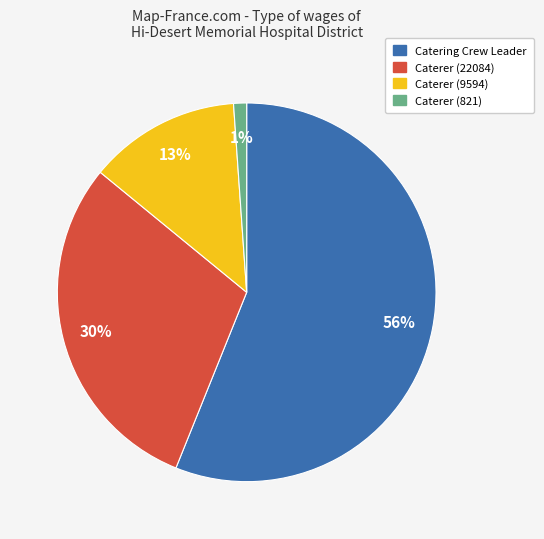

What is the largest slice in the pie chart?

Catering Crew Leader